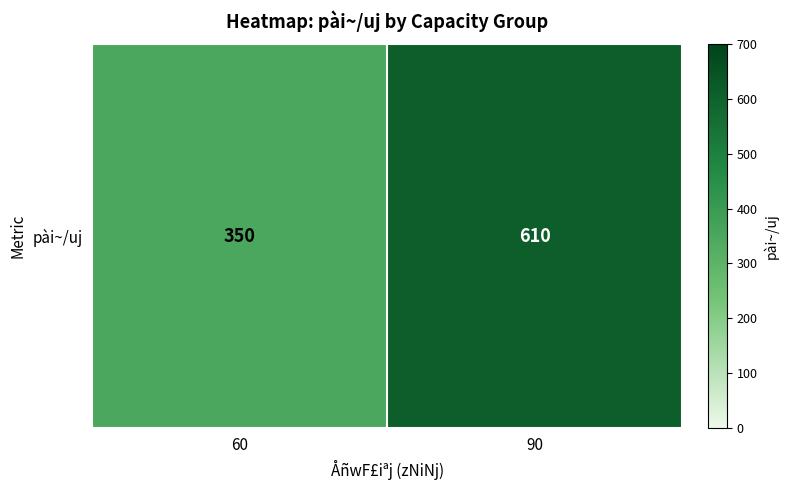

The value at 90 is 342. True or false?

False